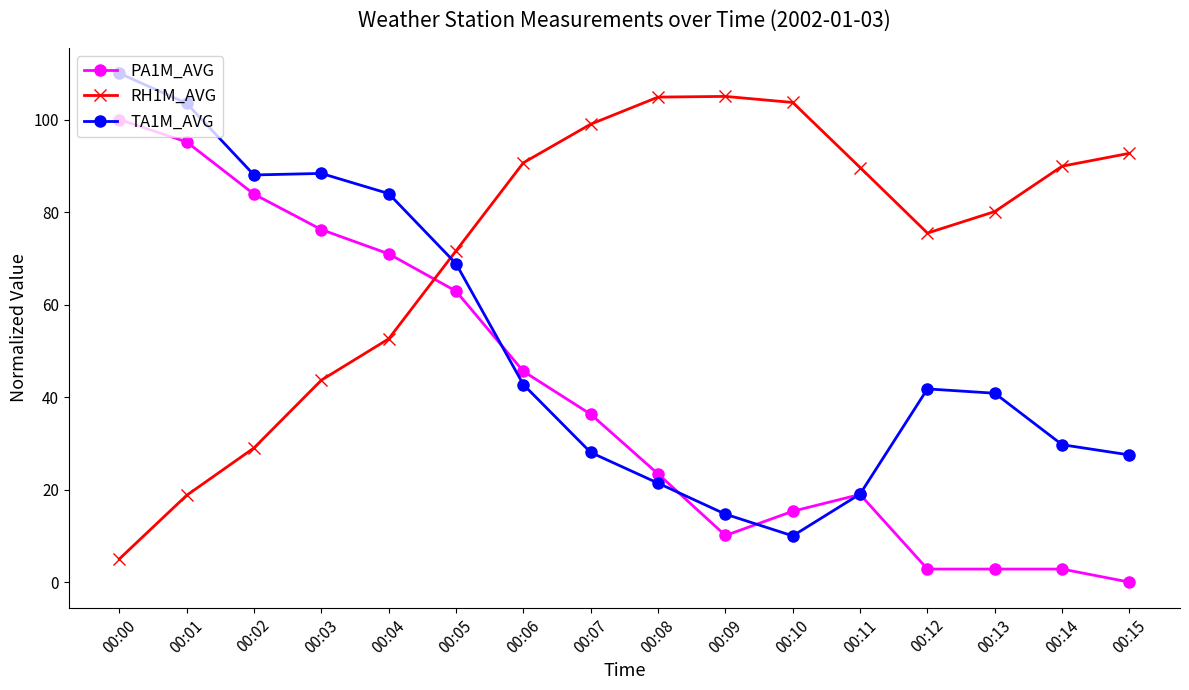

After their last crossing, which series has the higher values: RH1M_AVG or TA1M_AVG?

RH1M_AVG